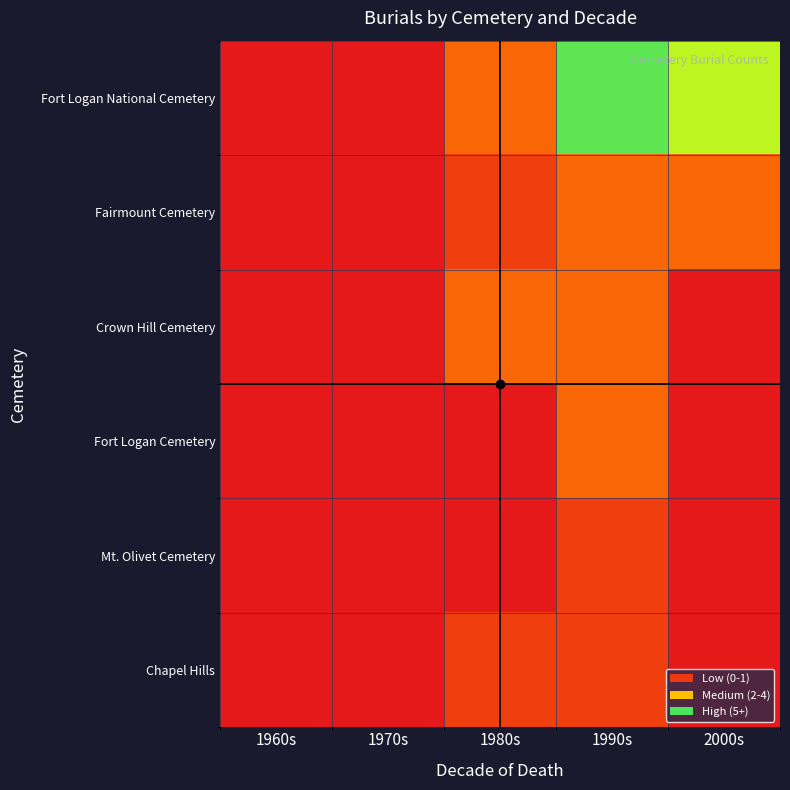

Rank the series by their maximum value, from highest to lowest.

Fort Logan National Cemetery, Fairmount Cemetery, Crown Hill Cemetery, Fort Logan Cemetery, Mt. Olivet Cemetery, Chapel Hills